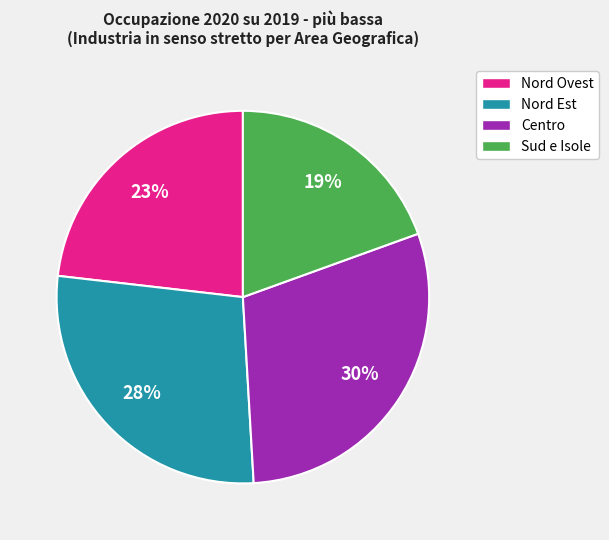

How many slices are in this pie chart?

4